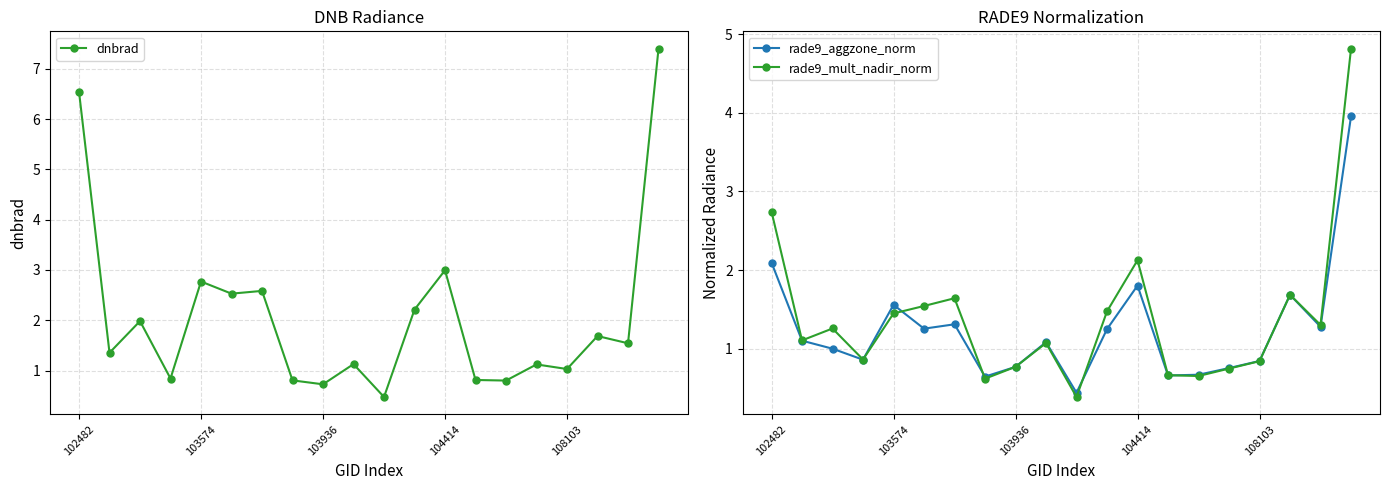

Is this an area chart (filled region under the line)?

No